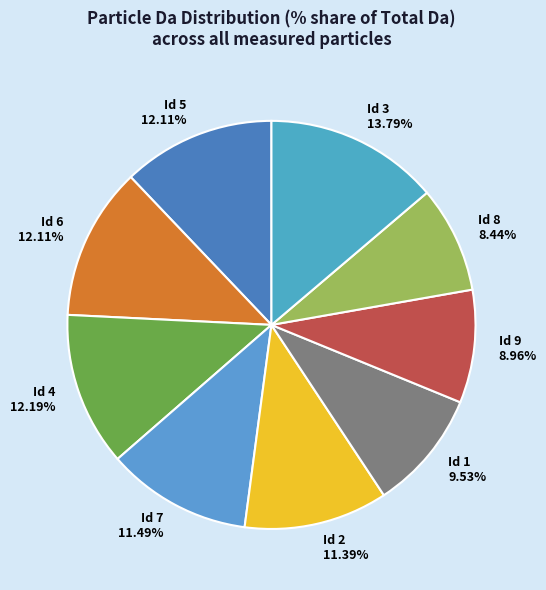

What is the largest slice in the pie chart?

Id 3 13.79%